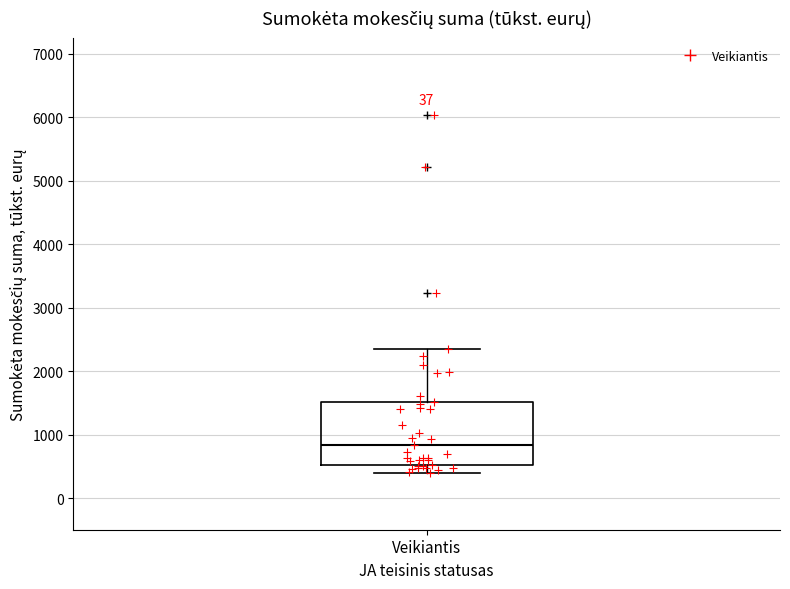

Where does the median line of the box for Veikiantis sit on the y-axis? The values are not printed on the chart, so give them approximately, as read against the axis.

800